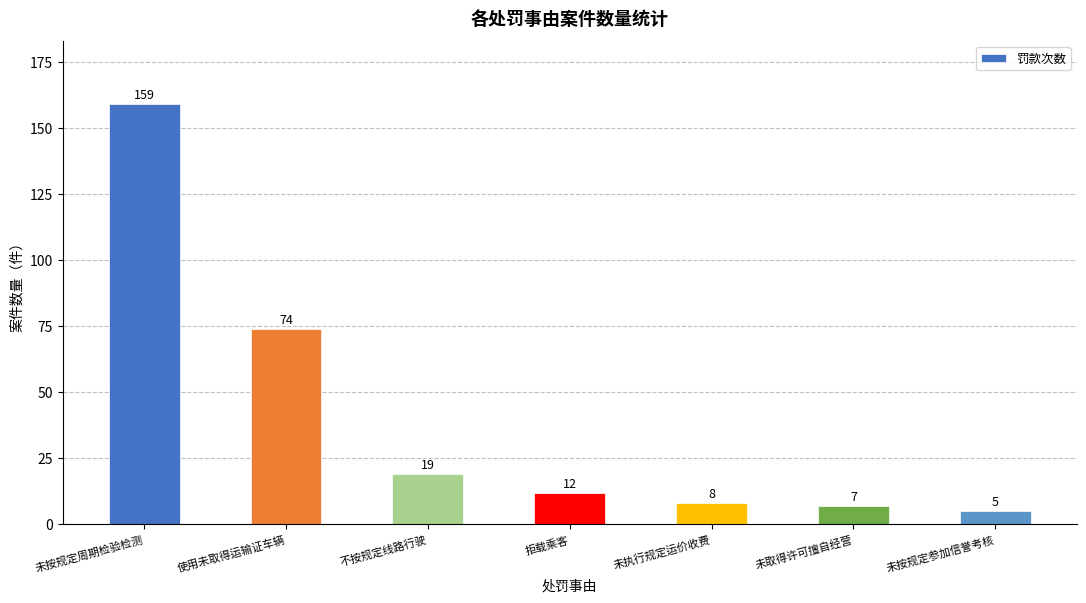

Which has a higher value, 未按规定参加信誉考核 or 未执行规定运价收费?

未执行规定运价收费